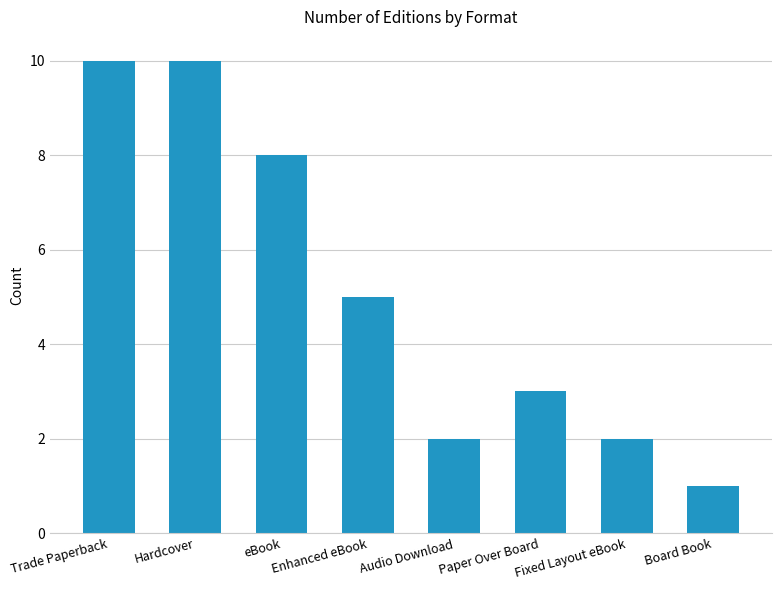

Is it true that the value at Fixed Layout eBook is 0?

False